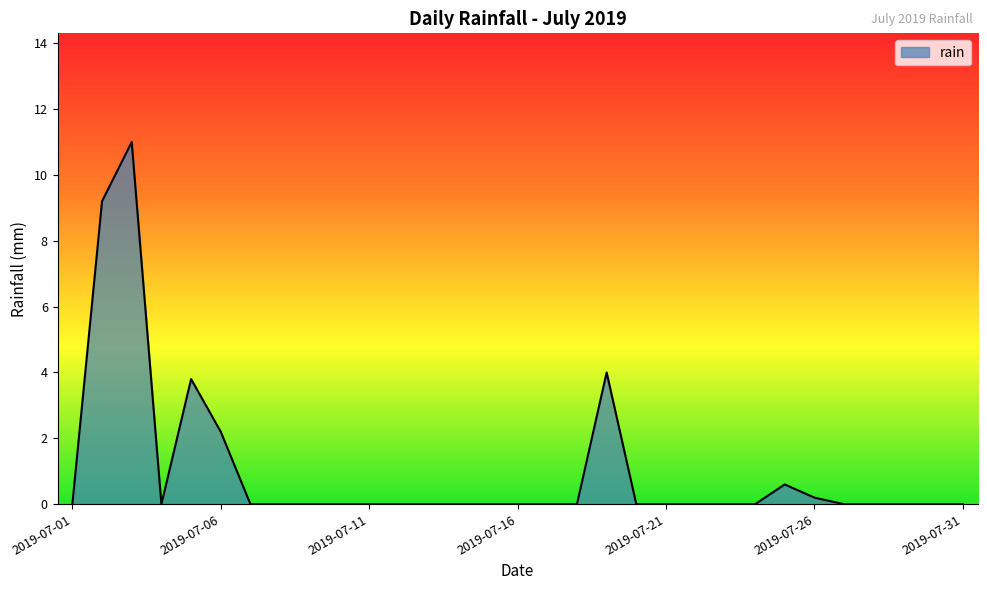

Count the number of data series in this chart.

1